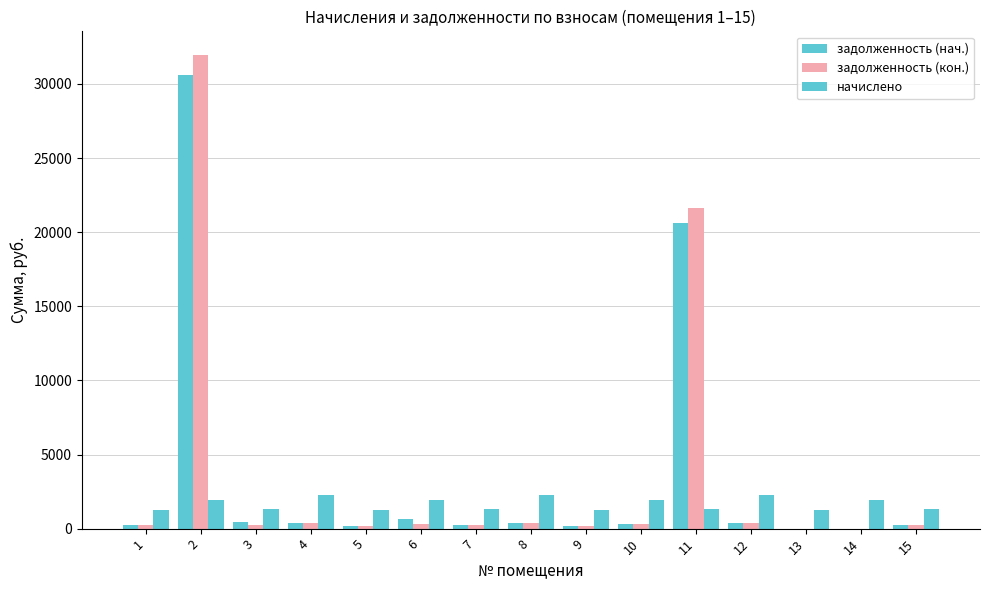

Between 3 and 11, which series saw the biggest shift?

задолженность (кон.)